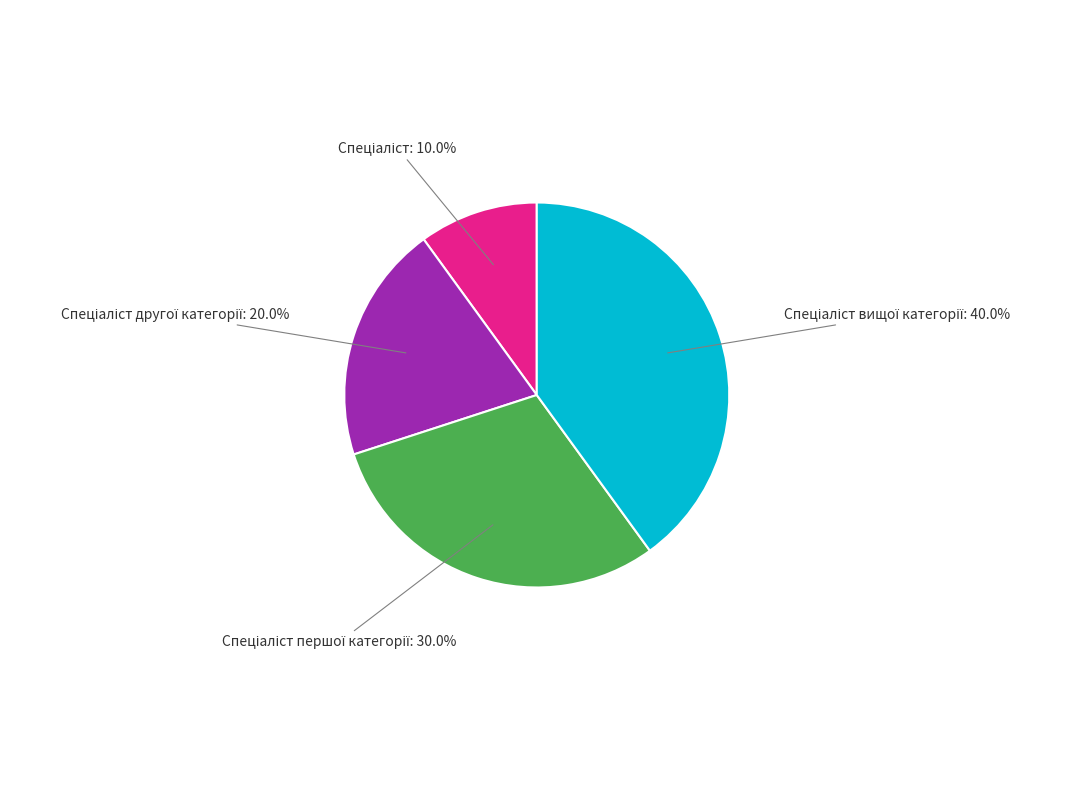

Is there a majority slice in this chart?

No